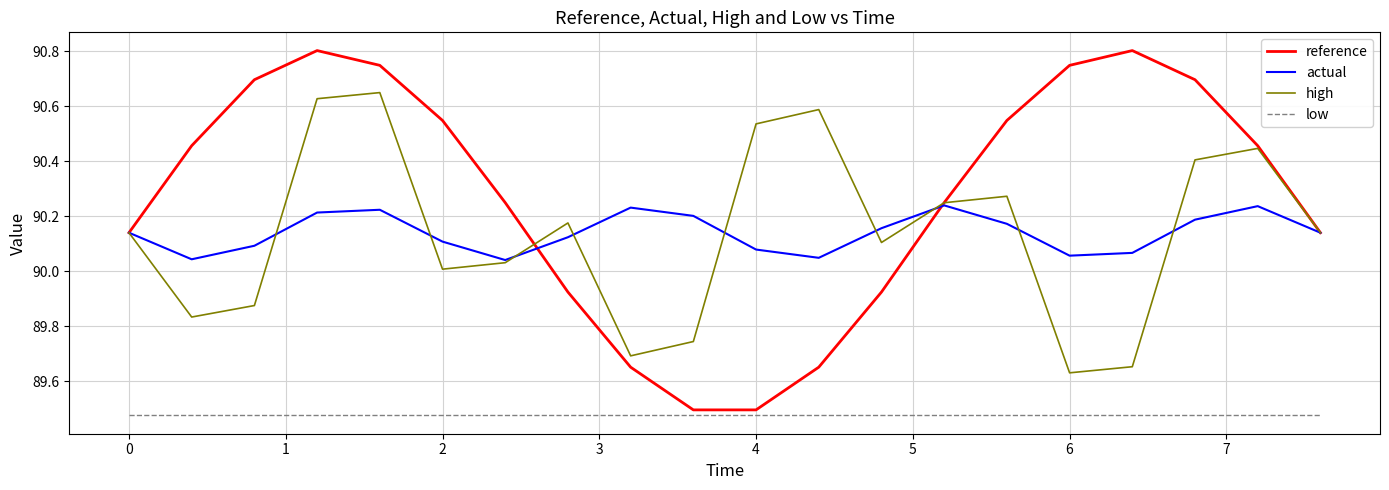

True or false: low and actual intersect in this chart.

False